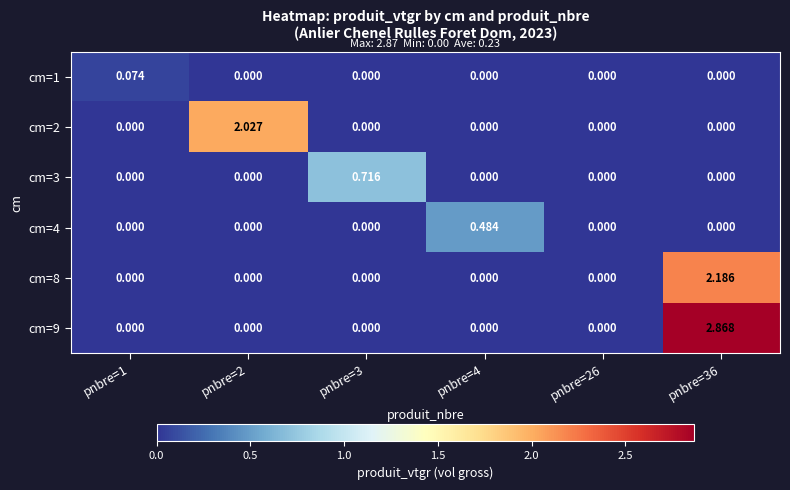

Is the value of cm=2 at pnbre=1 greater than the value of cm=1 at pnbre=1?

No